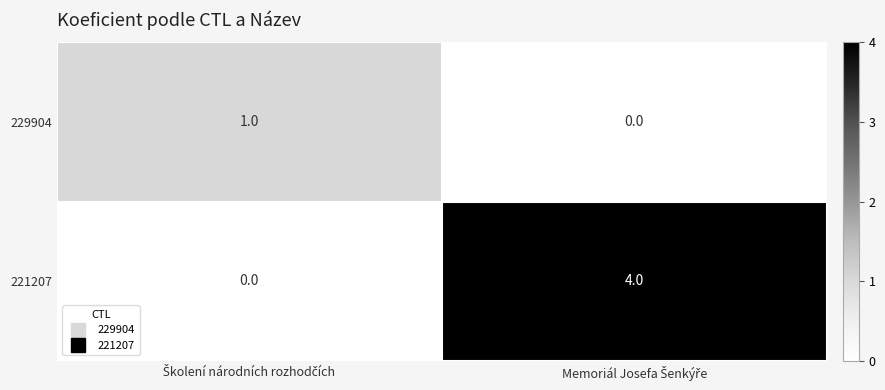

What is the sum of all 221207 values?

4